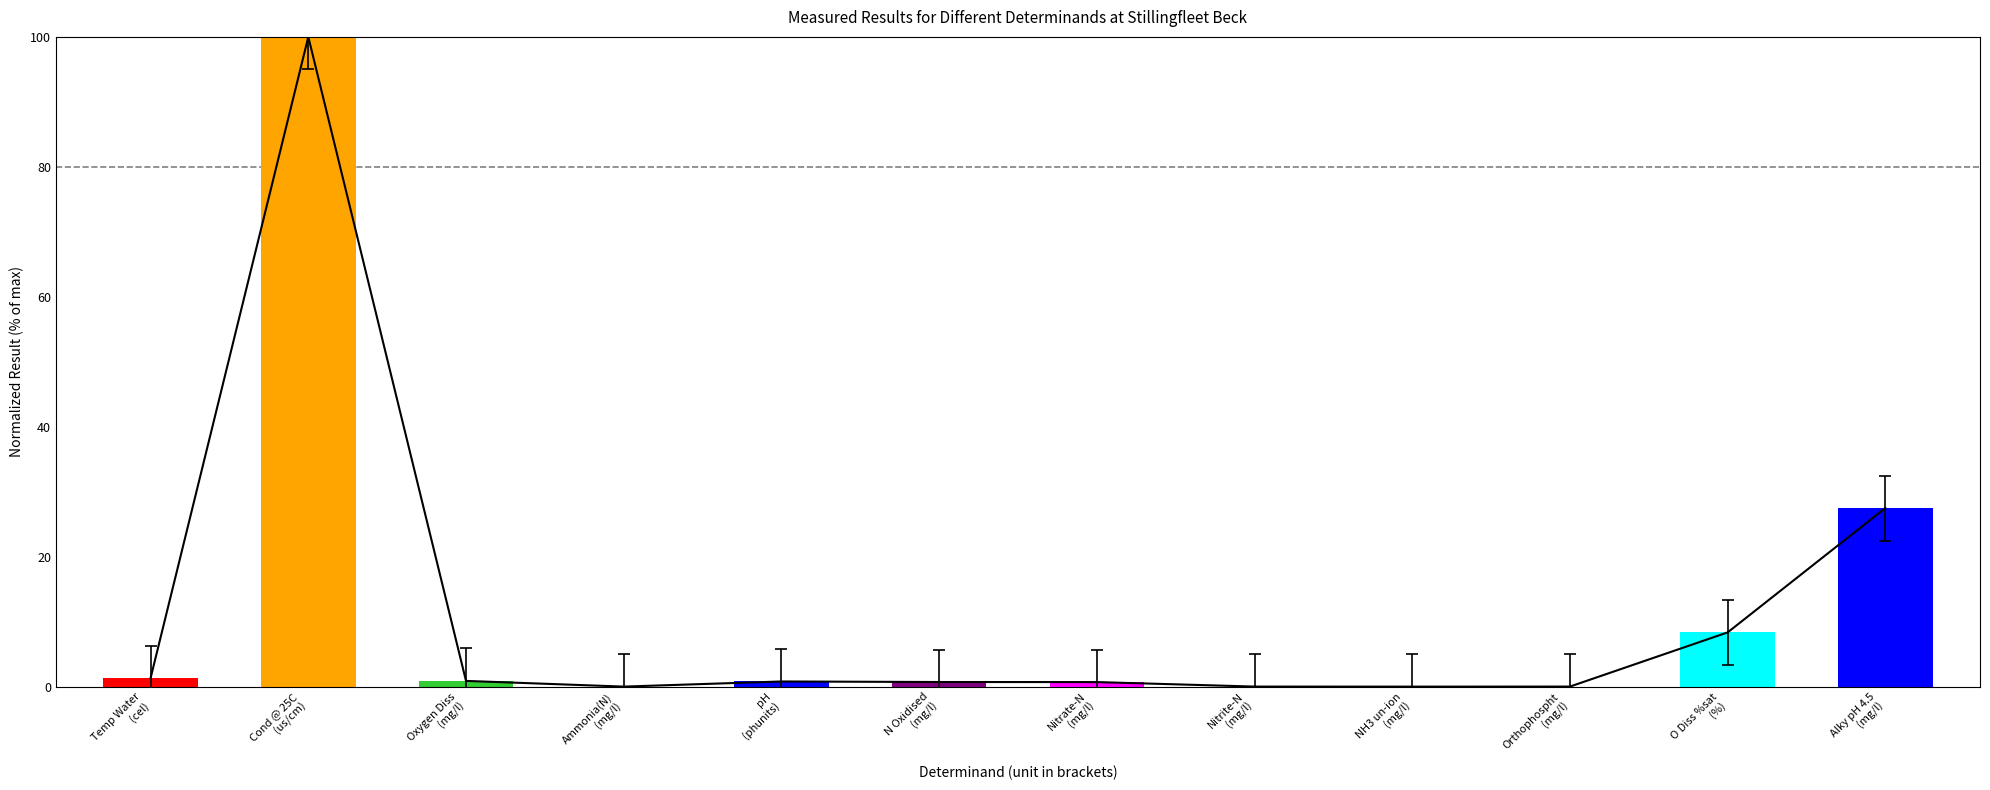

What is the label of the 2nd bar from the right?

O Diss %sat (%)